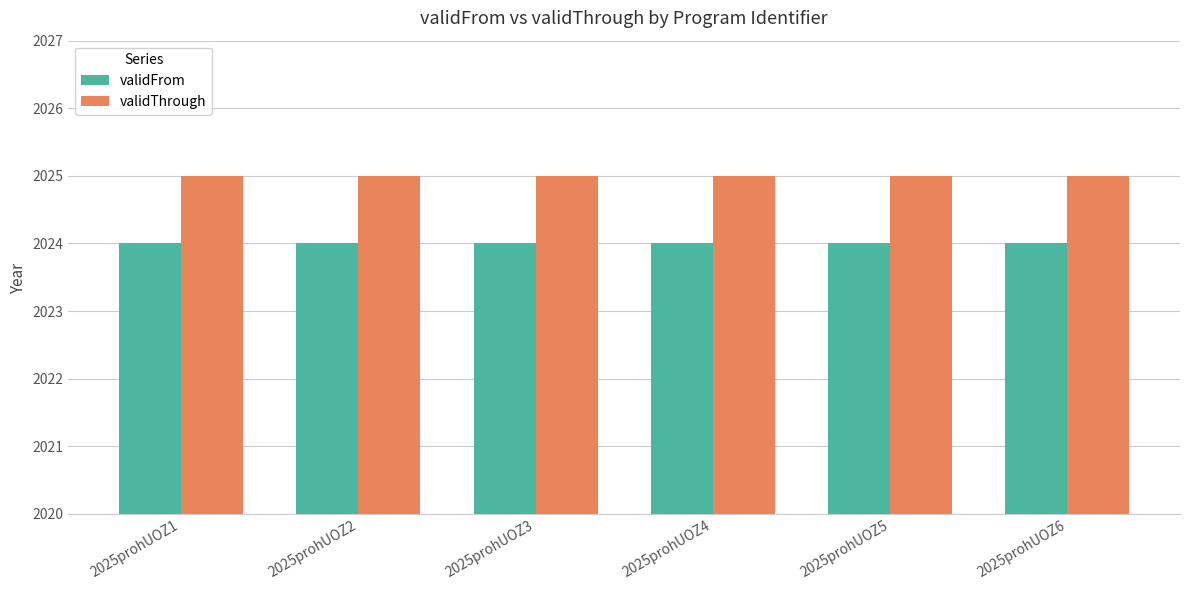

What is the maximum value shown in the chart?

2025